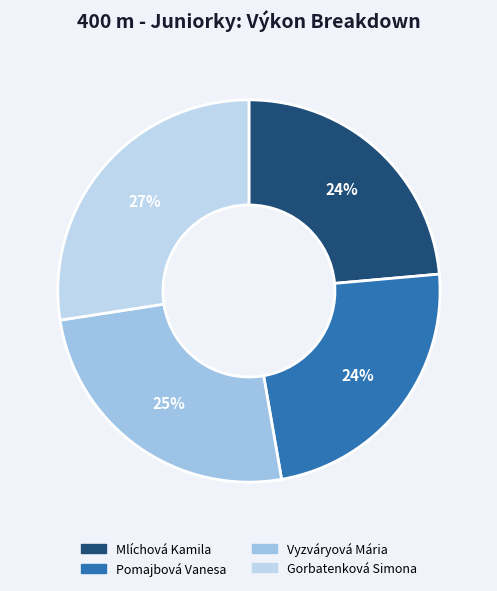

What percentage is the Pomajbová Vanesa slice, to the nearest percent?

24%